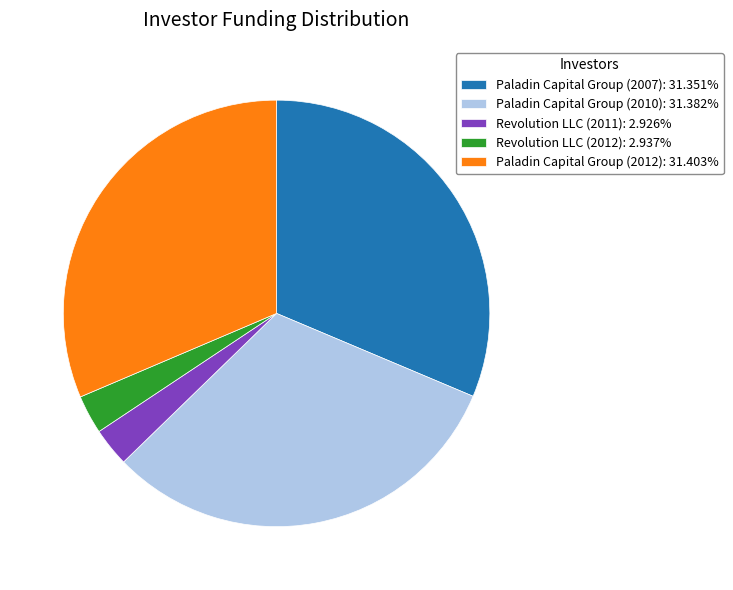

What is the ratio of the value at Paladin Capital Group (2007): 31.351% to the value at Revolution LLC (2012): 2.937%?

10.7